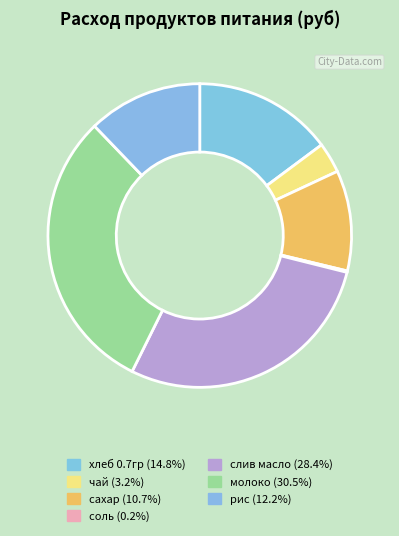

Which slice is the smallest?

соль